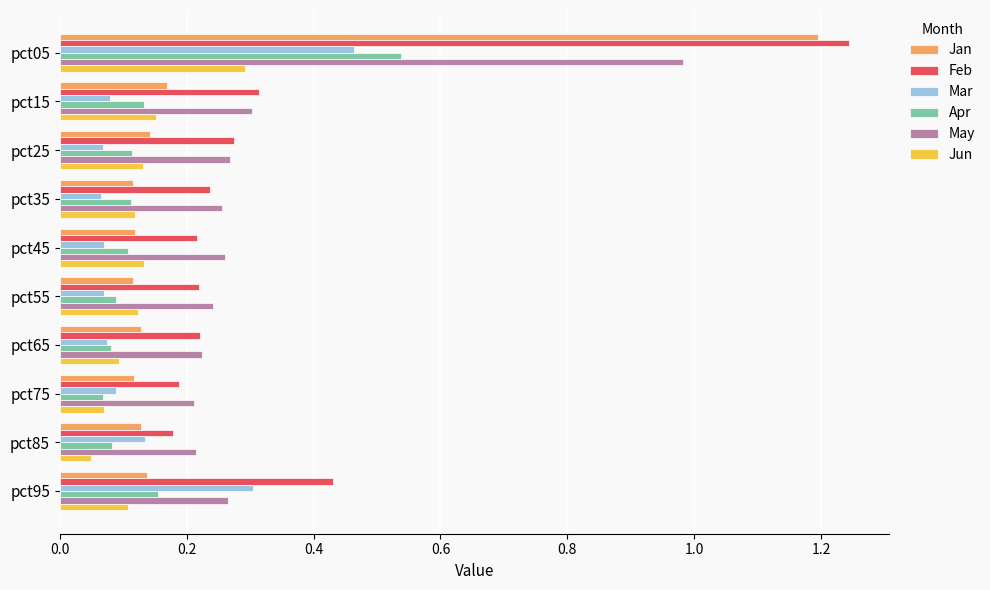

Count the Apr values in the range 0 to 1.

10